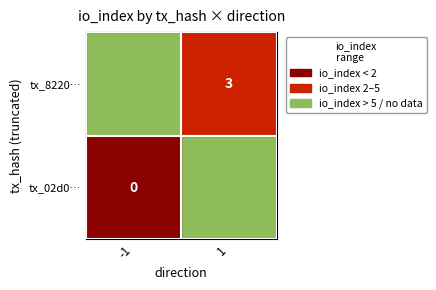

What is the difference between the highest and lowest values at direction?

2